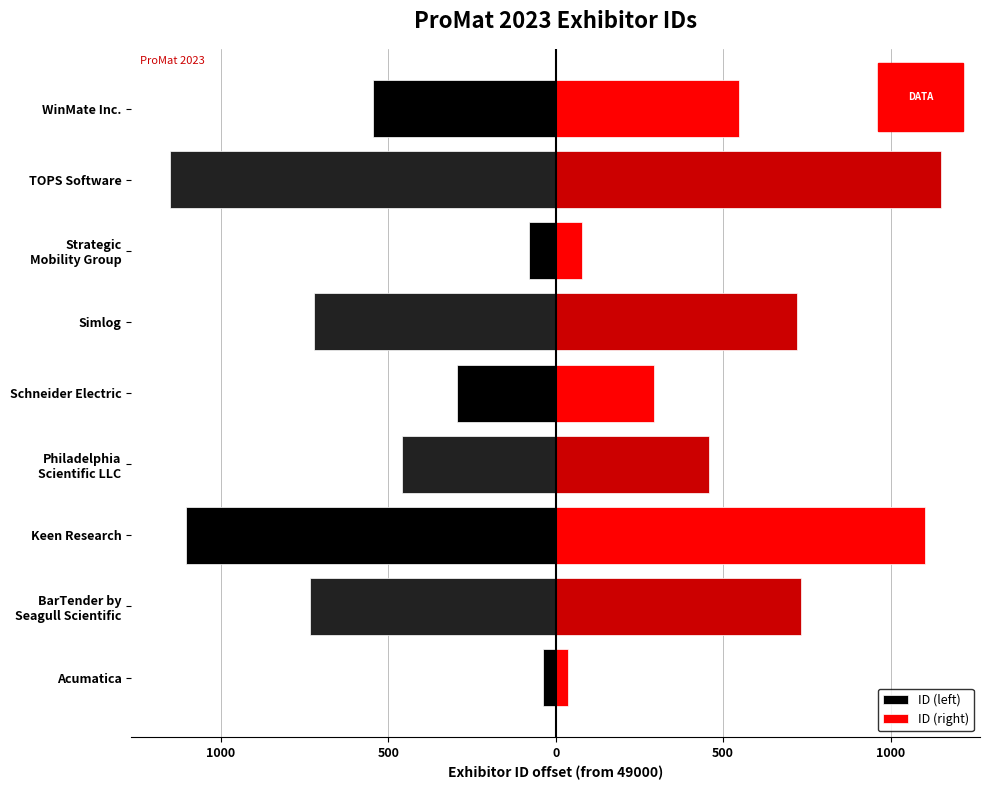

Which series has the widest spread of values?

ID (left)